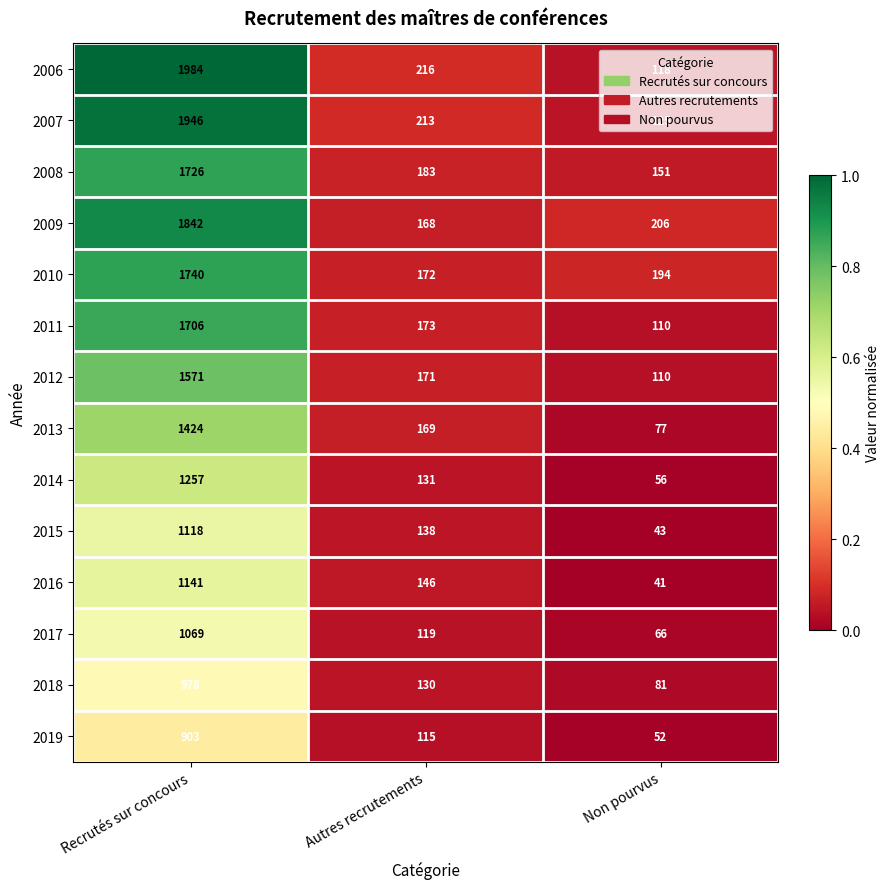

What is the minimum value for 2013?

77